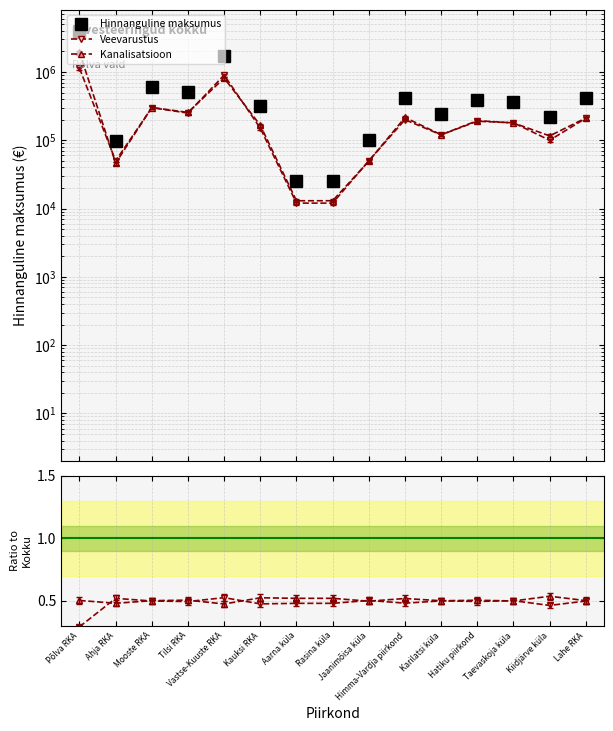

How many interior local valleys does the Hinnanguline maksumus series have?

4